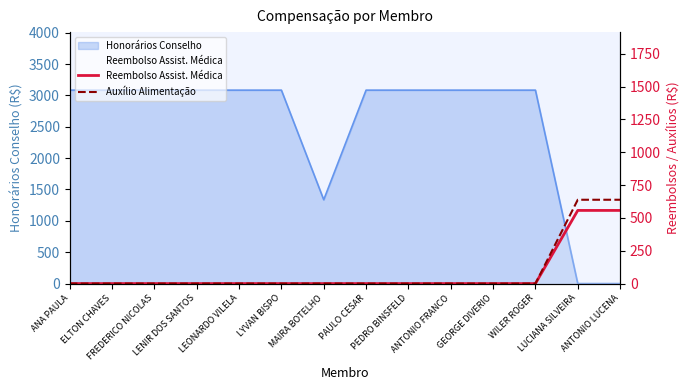

Does the chart have visible grid lines?

No